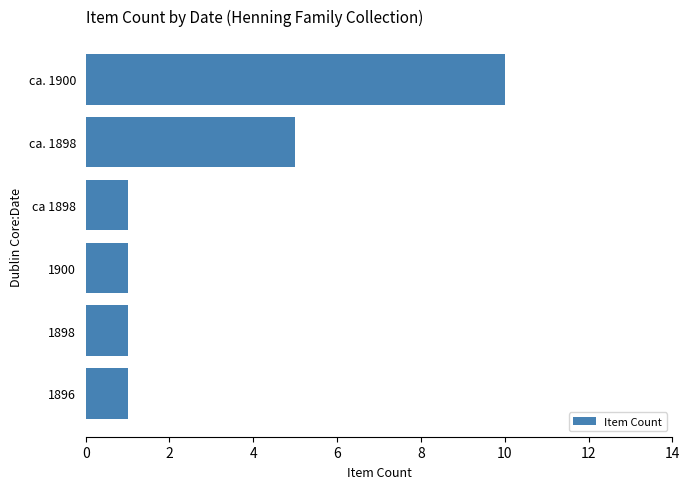

The chart shows a value of 5 at ca. 1898. True or false?

True